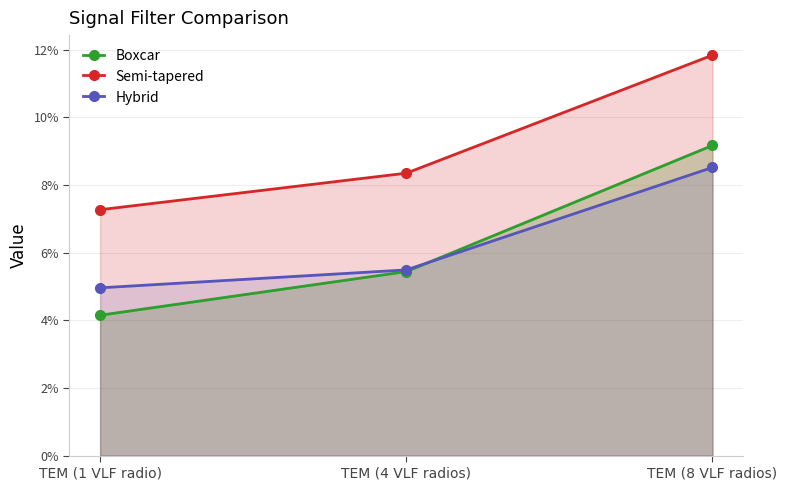

What is the greatest value displayed?

0.1